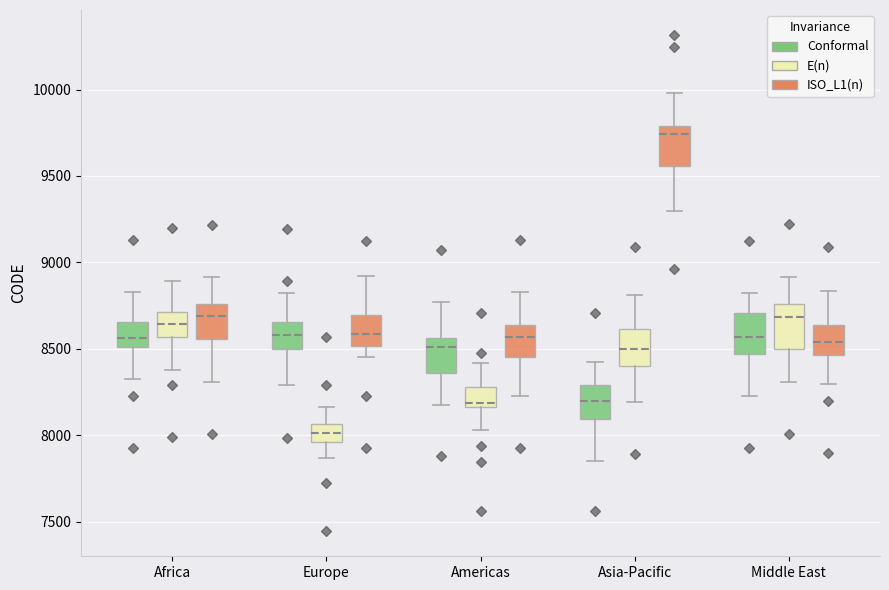

Which box's median line is the highest?

Asia-Pacific (ISO_L1(n))